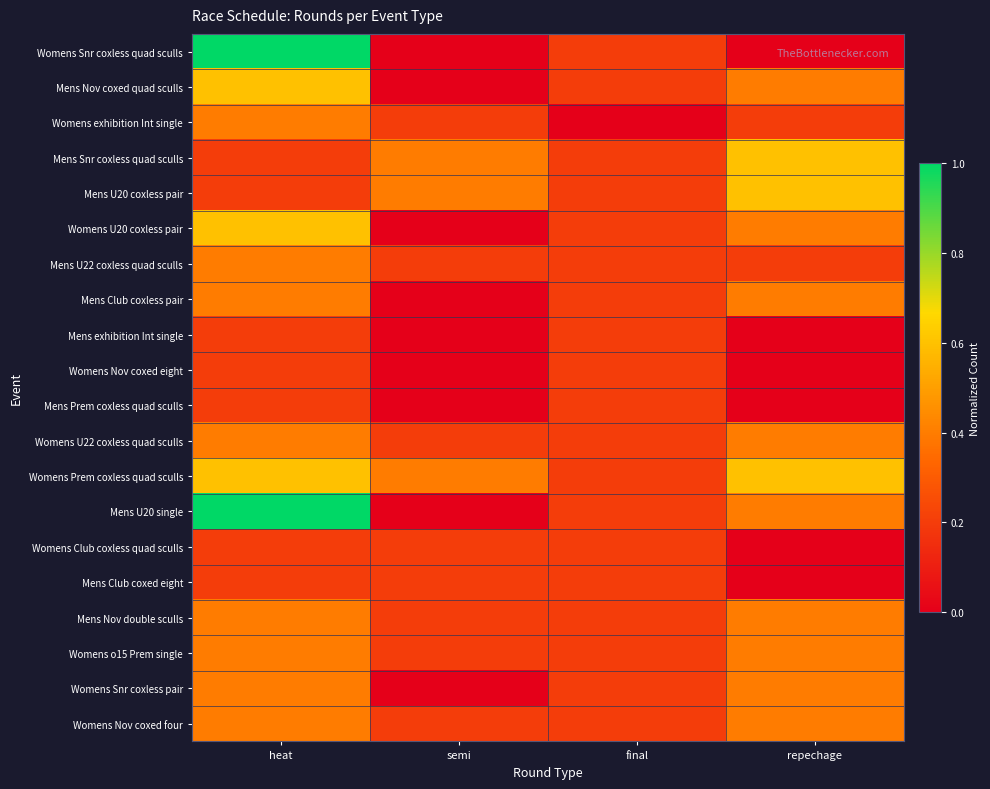

Which series has the largest total across all categories?

Womens Prem coxless quad sculls